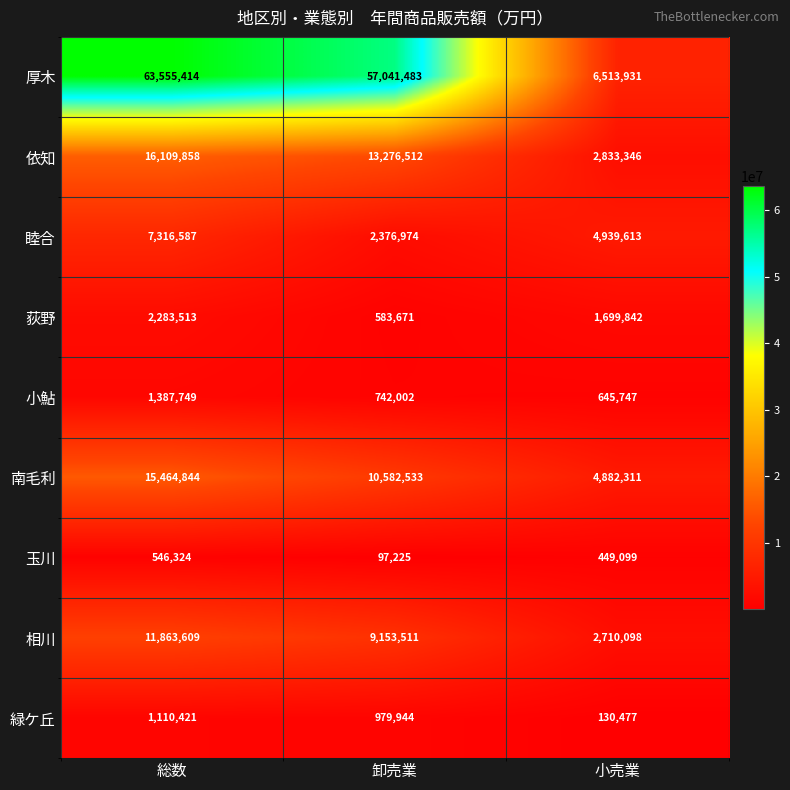

Which category has the lowest value across all series?

卸売業